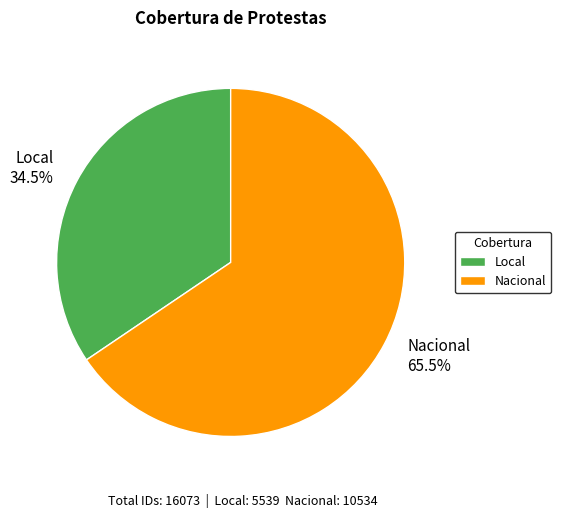

Is there a majority slice in this chart?

Yes